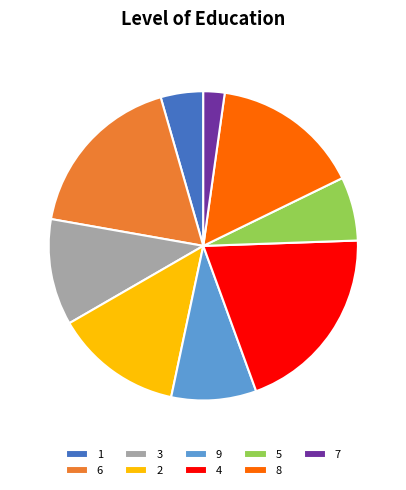

Which category has the biggest portion of the pie?

4